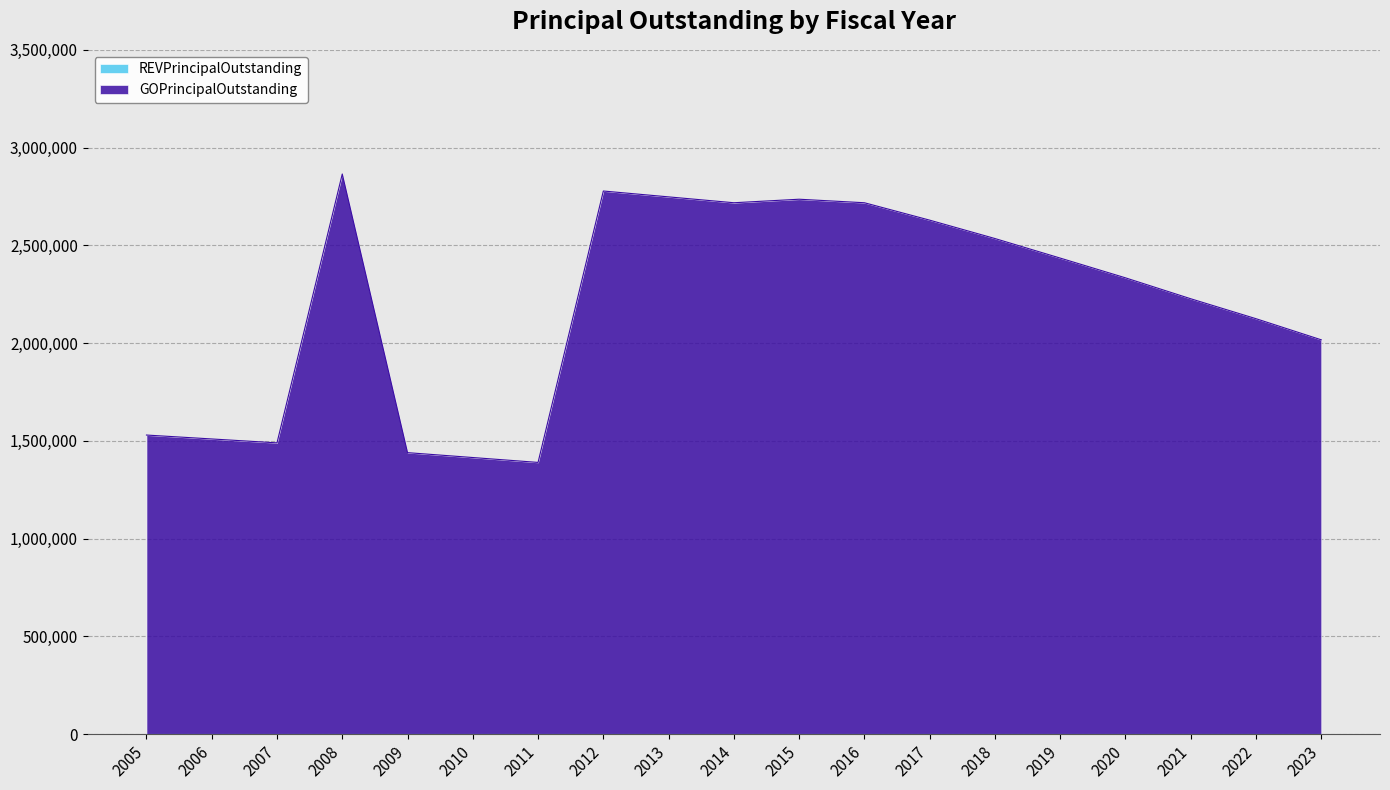

List the labels in order of value, smallest first.

2011, 2010, 2009, 2007, 2006, 2005, 2023, 2022, 2021, 2020, 2019, 2018, 2017, 2014, 2016, 2015, 2013, 2012, 2008